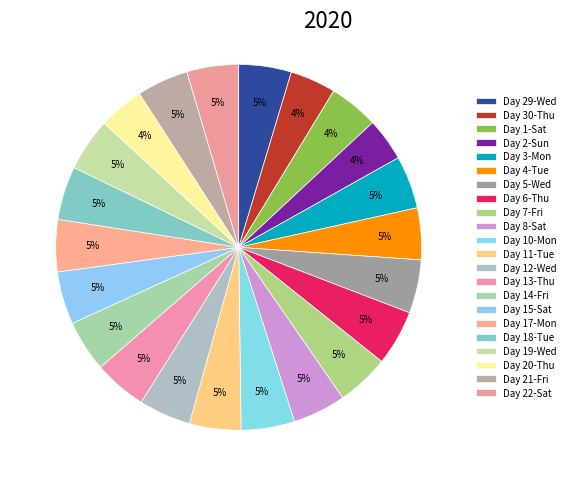

How many slices are in this pie chart?

22